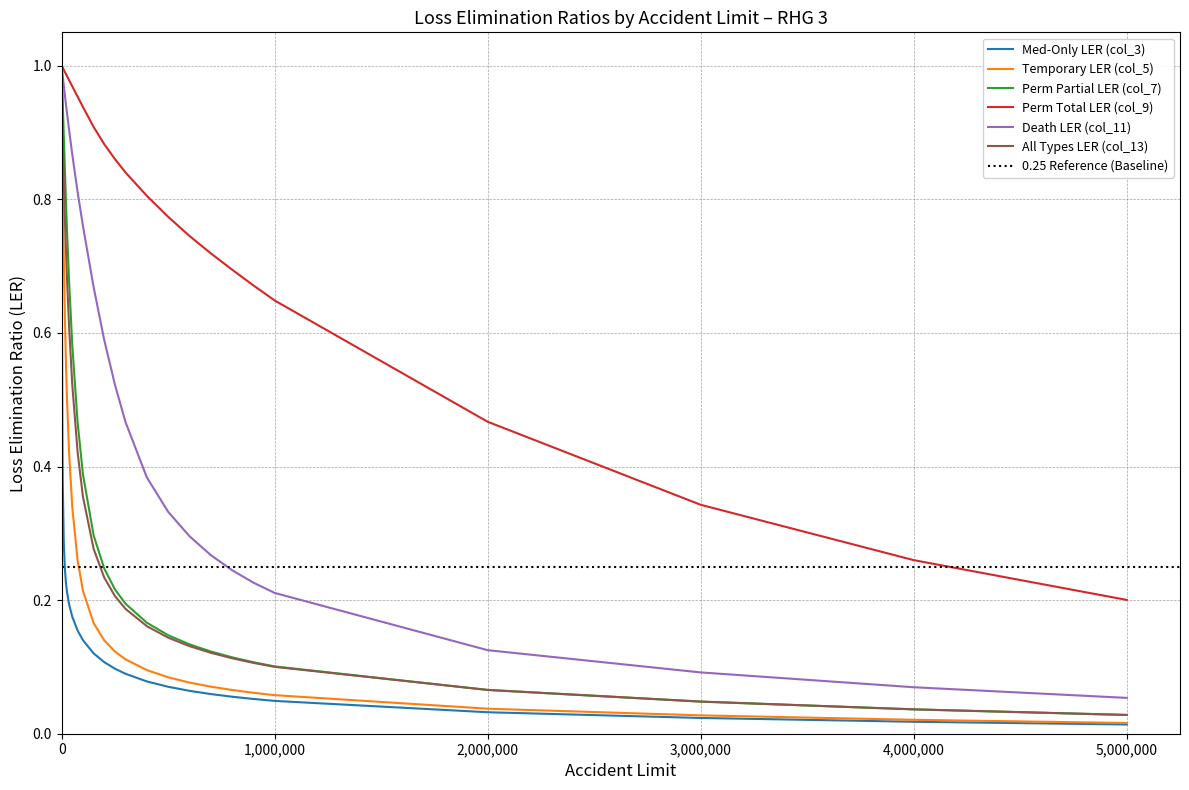

True or false: Temporary LER (col_5) has a value of 0.1 at 800000.

True